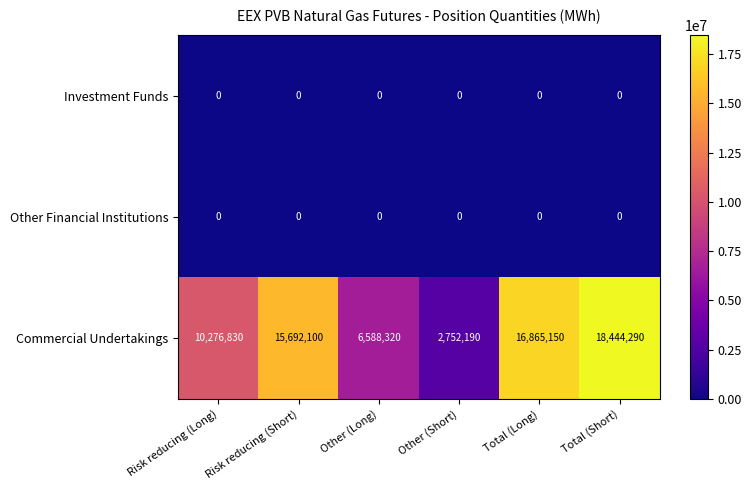

The Commercial Undertakings series shows 2752190 at Other (Short). True or false?

True